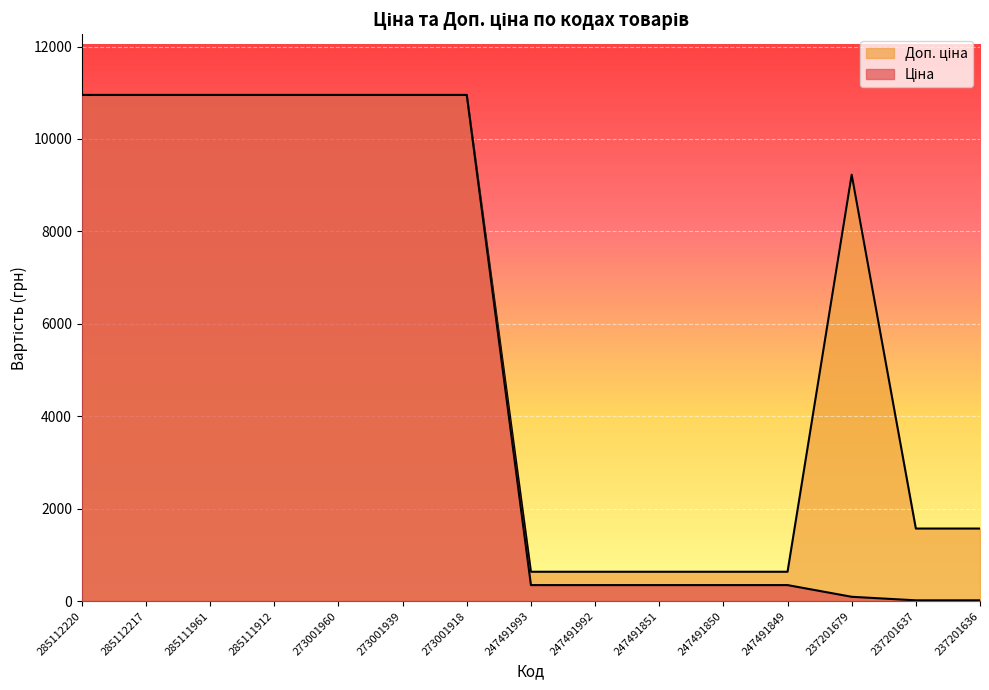

True or false: Доп. ціна has a value of 10952.0 at 285112220.

True